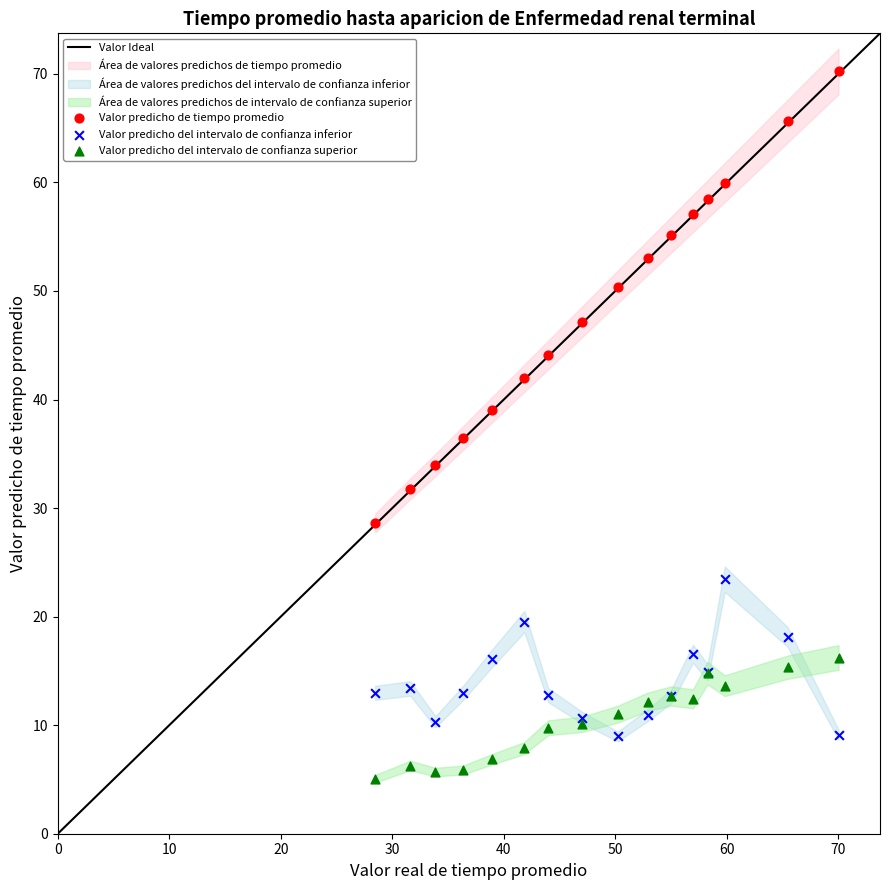

Which series contains the lowest Y value?

Valor predicho del intervalo de confianza superior